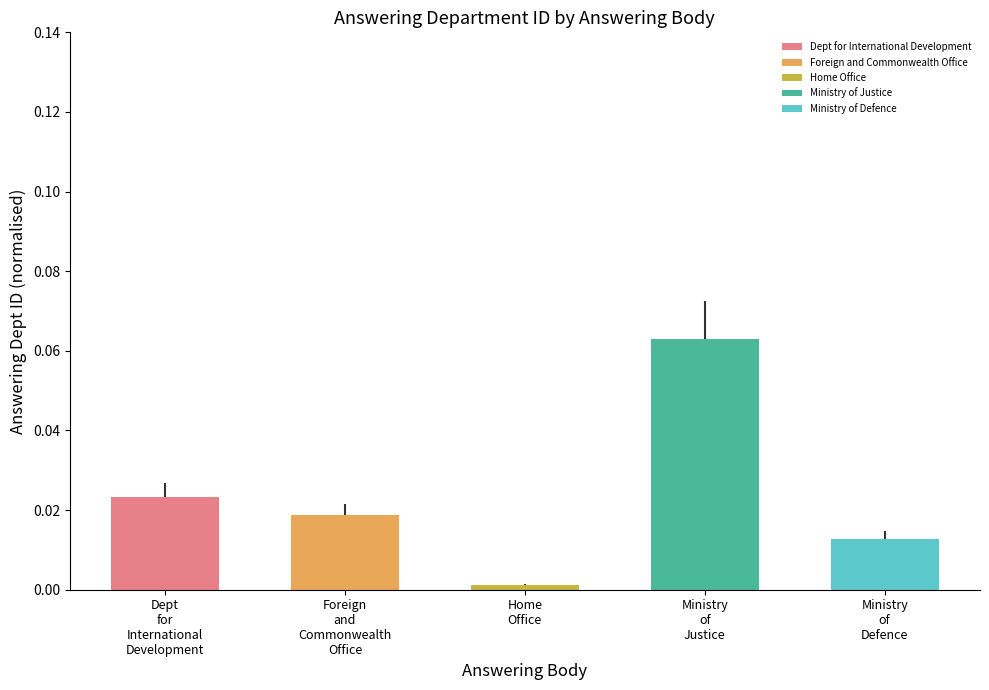

How many bars are there in total?

5